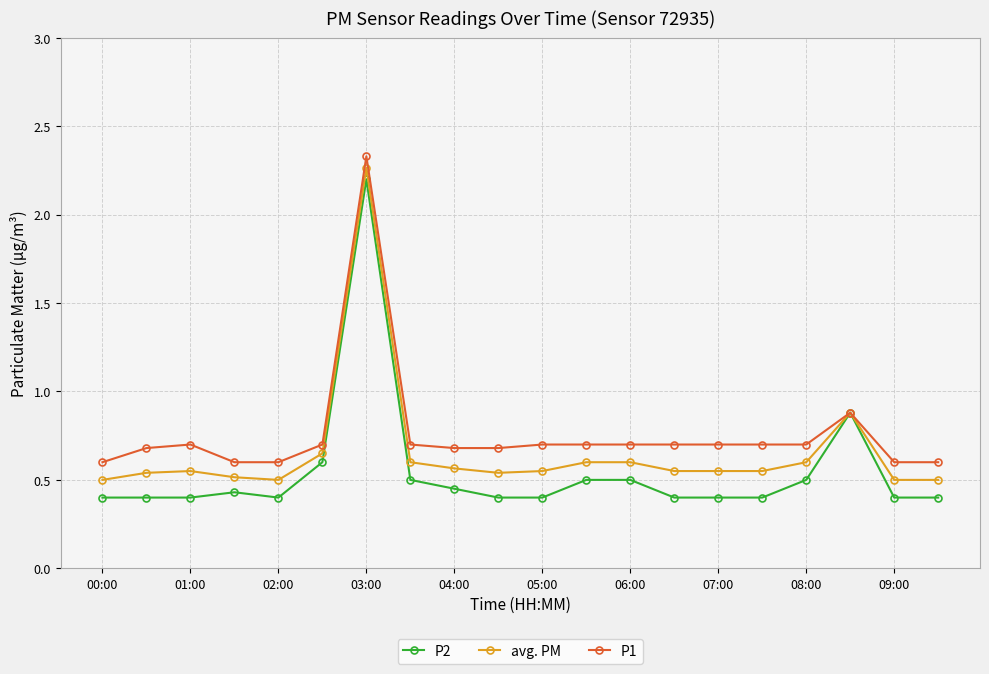

At how many categories does at least one series exceed 0?

20